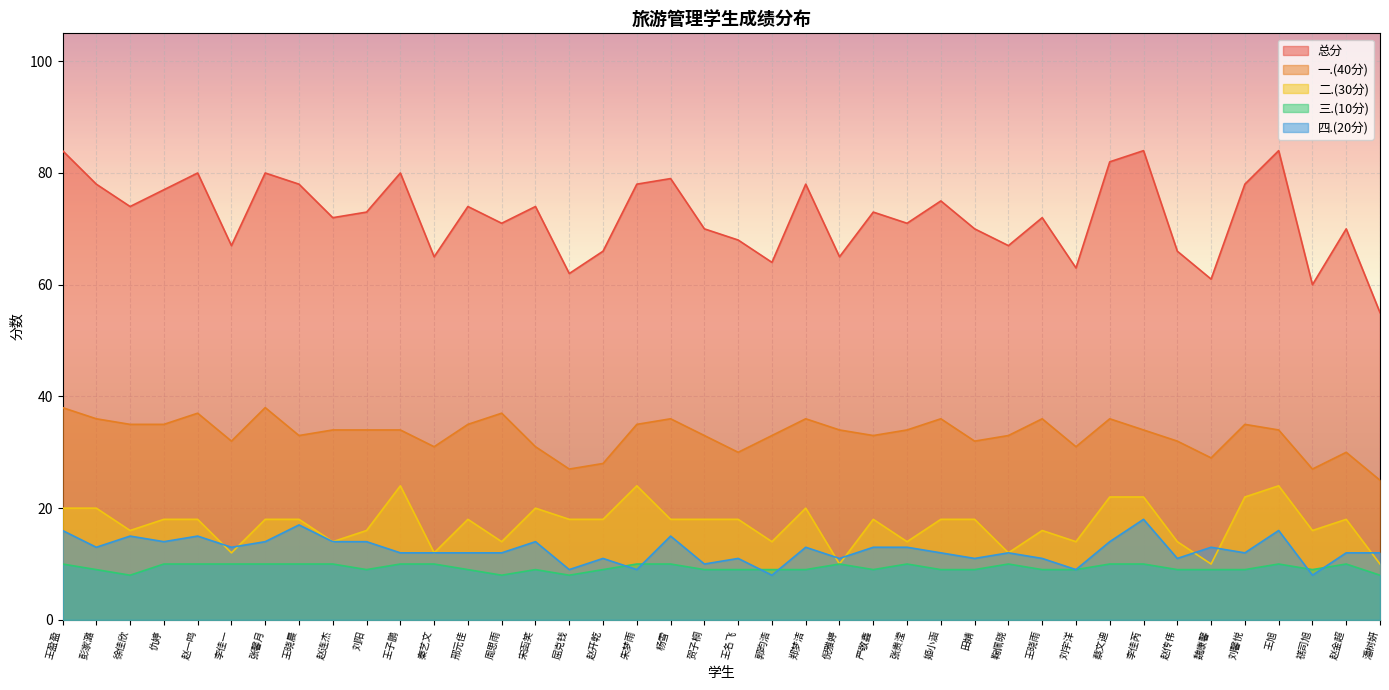

Is the value of 二.(30分) at 刘馨悦 greater than the value of 三.(10分) at 秦艺文?

Yes